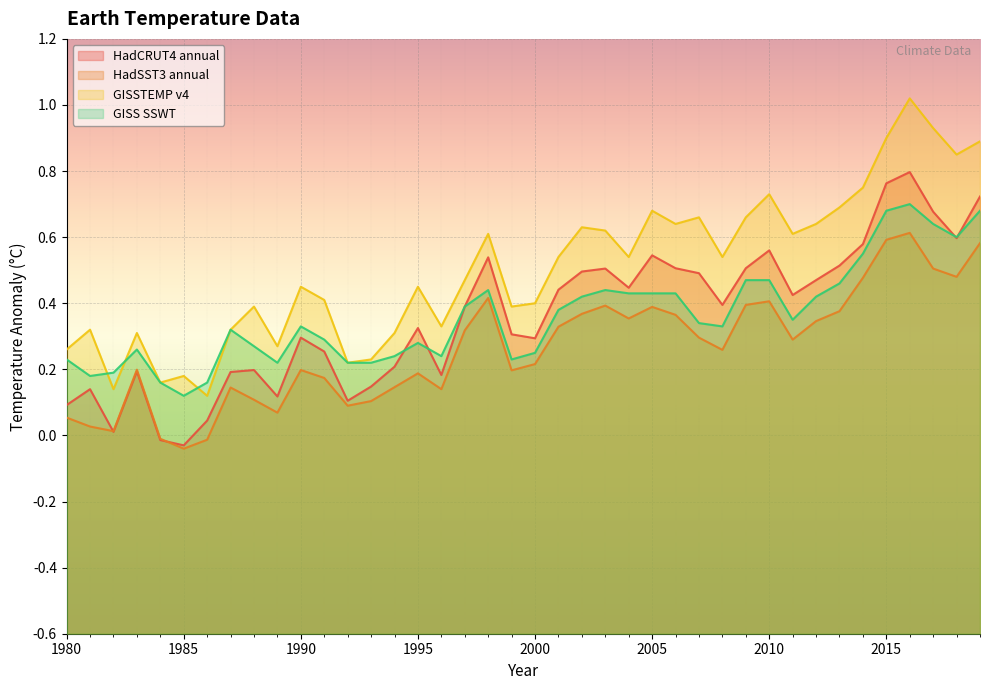

The value of GISS SSWT at 2009 is 0.5. True or false?

True